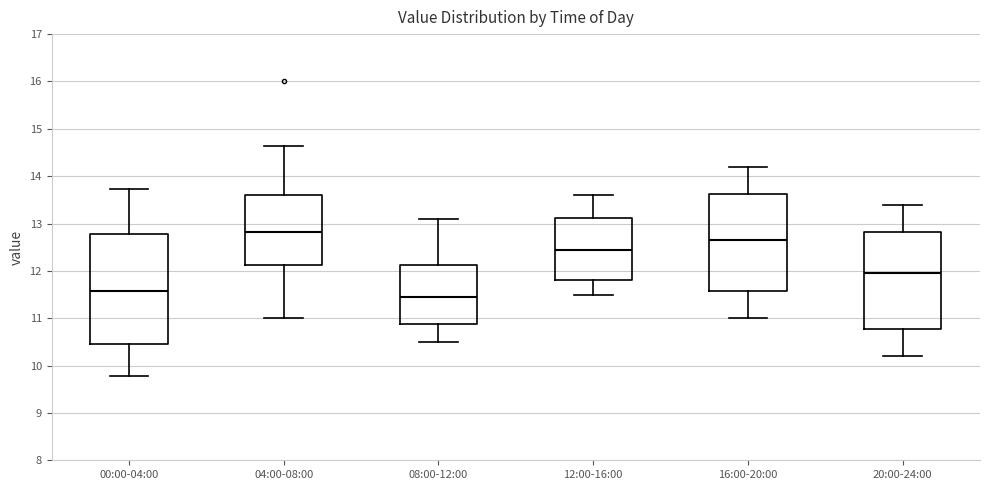

Where does the lower whisker of the box for 00:00-04:00 end on the y-axis? The values are not printed on the chart, so give them approximately, as read against the axis.

9.8